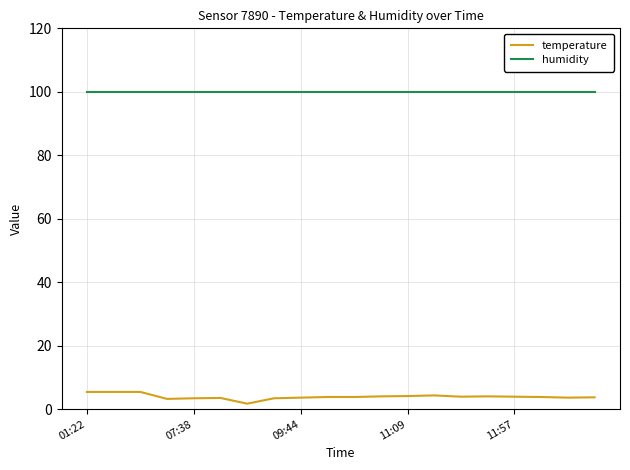

List the series in order of their peak value, highest first.

humidity, temperature